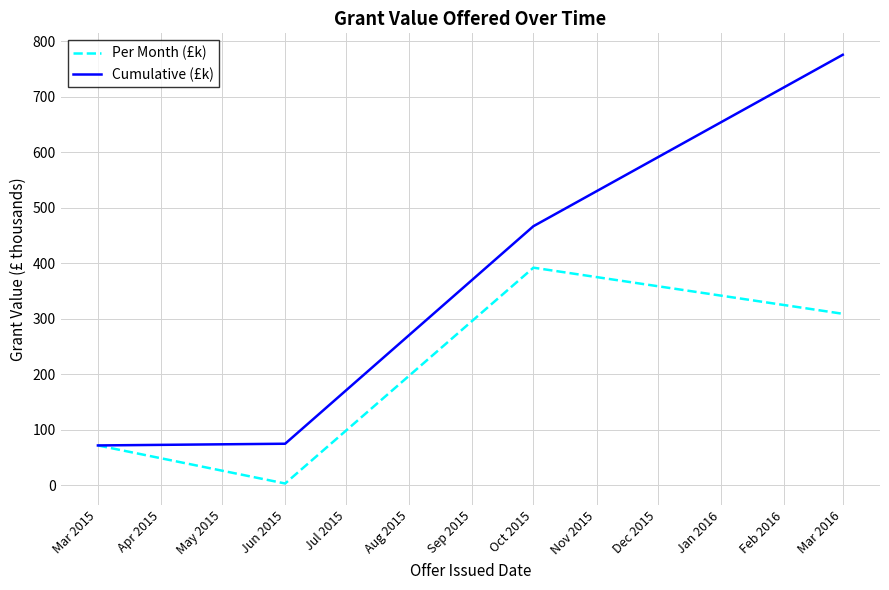

The value of Cumulative (£k) at Mar 2016 is 775.8. True or false?

True